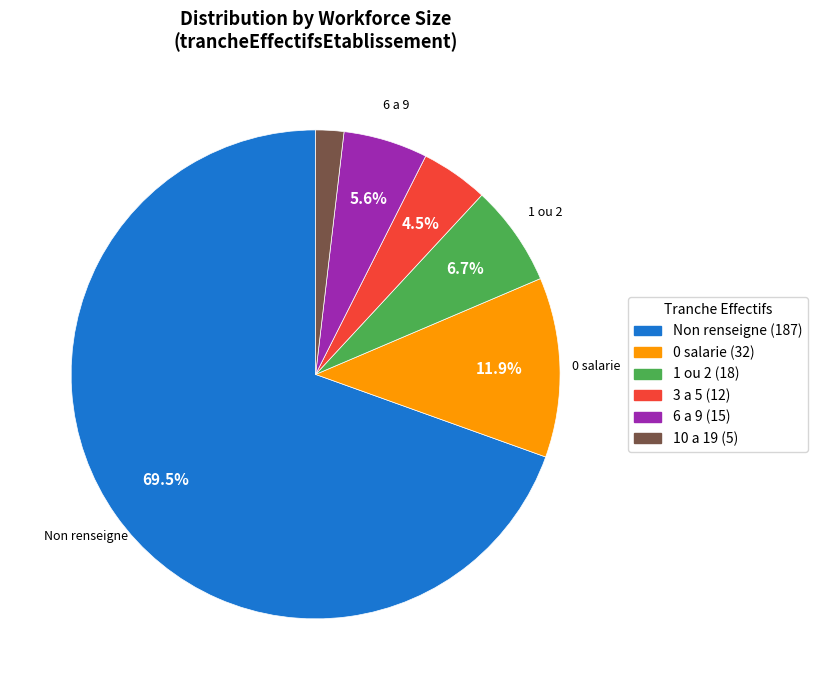

Which has a higher value, 0 salarie (32) or 10 a 19 (5)?

0 salarie (32)